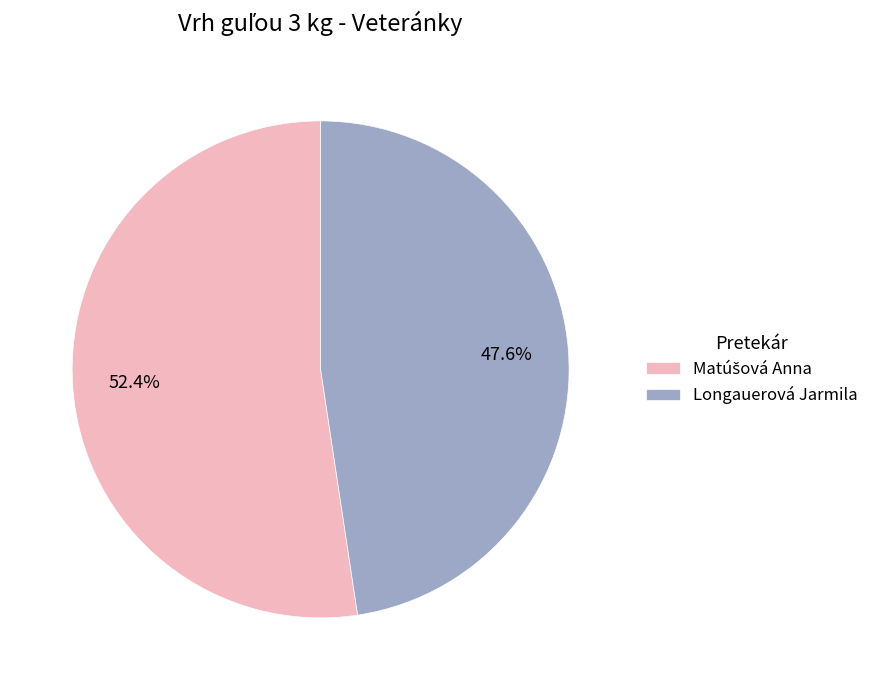

Does any single category account for the majority?

Yes